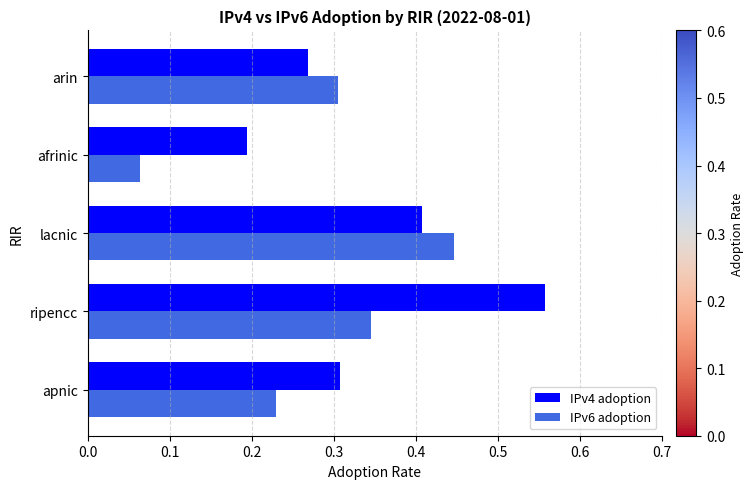

Which category has the lowest value in the IPv4 adoption series?

afrinic